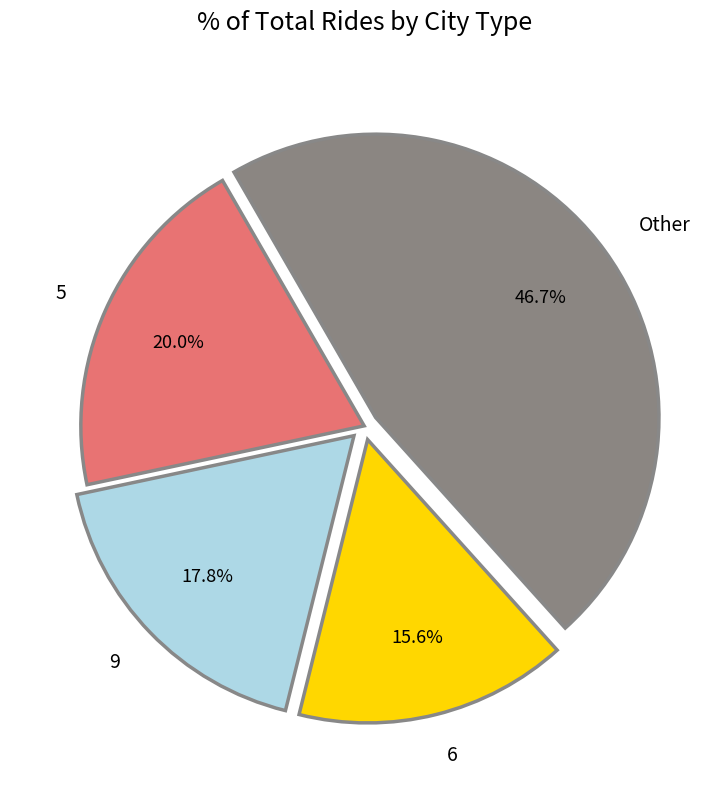

Is 9 the majority of the pie?

No